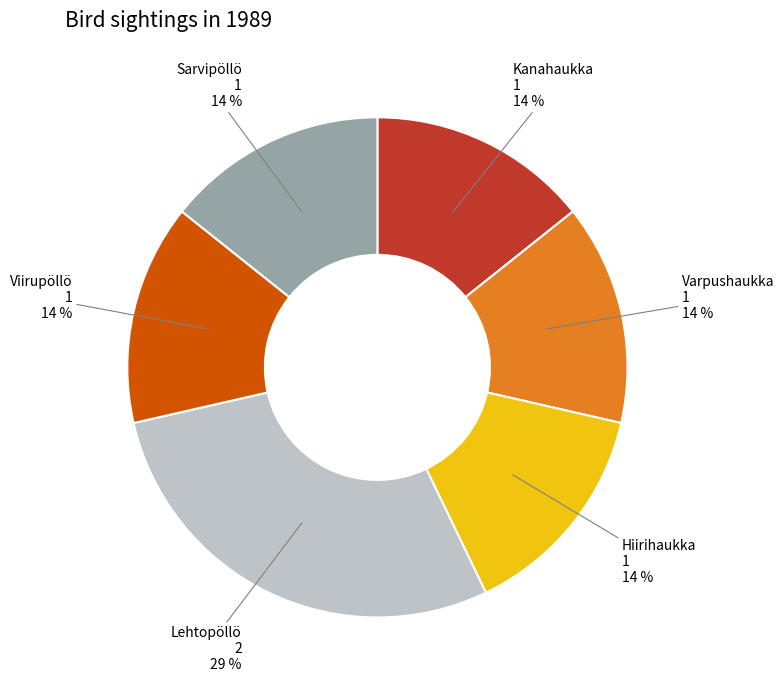

Is Viirupöllö the majority of the pie?

No